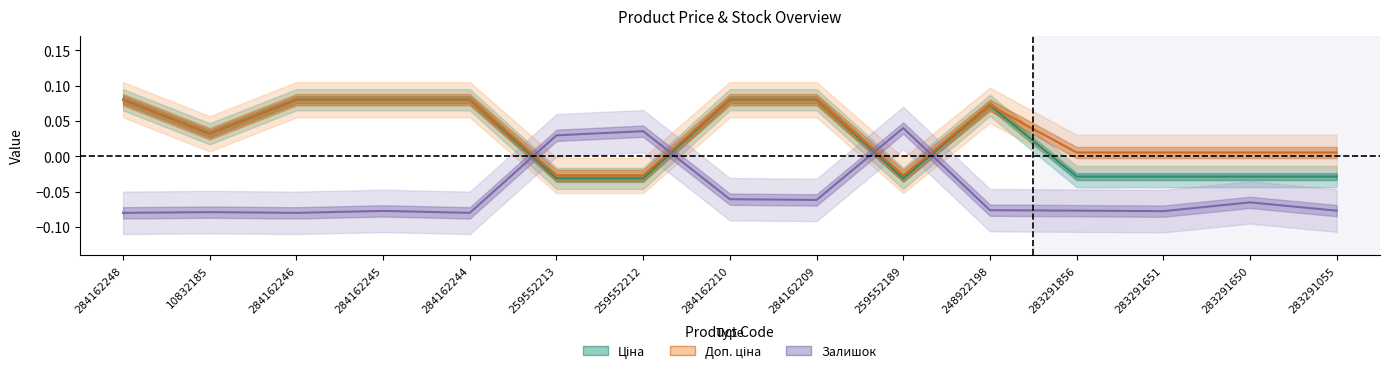

Rank the categories by Ціна value from highest to lowest.

284162248, 284162246, 284162245, 284162244, 284162210, 284162209, 248922198, 10832185, 283291856, 283291651, 283291650, 283291055, 259552213, 259552212, 259552189